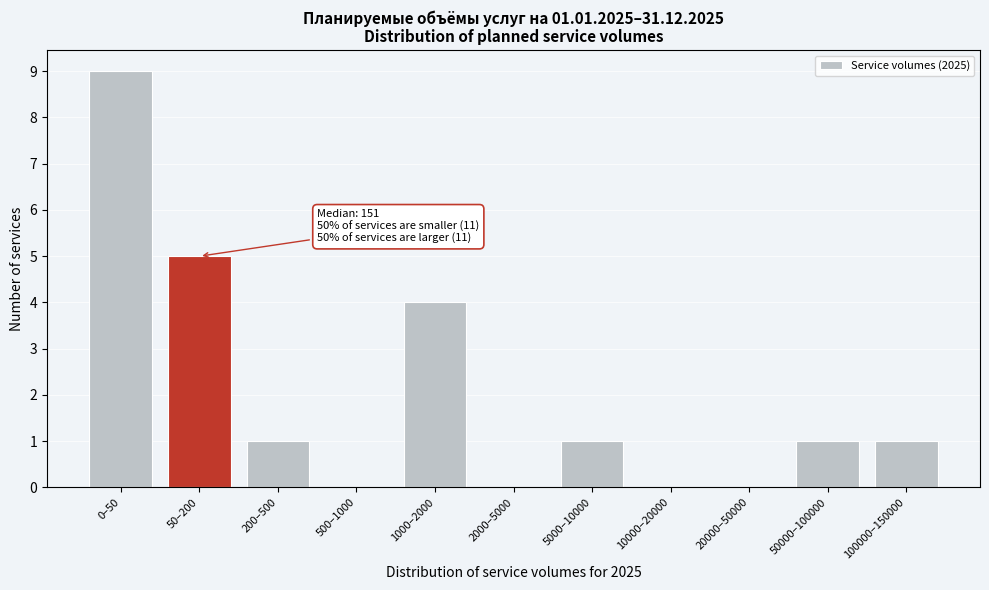

Reading left to right, list all the values displayed in this chart.

0–50=9	50–200=5	200–500=1	500–1000=0	1000–2000=4	2000–5000=0	5000–10000=1	10000–20000=0	20000–50000=0	50000–100000=1	100000–150000=1